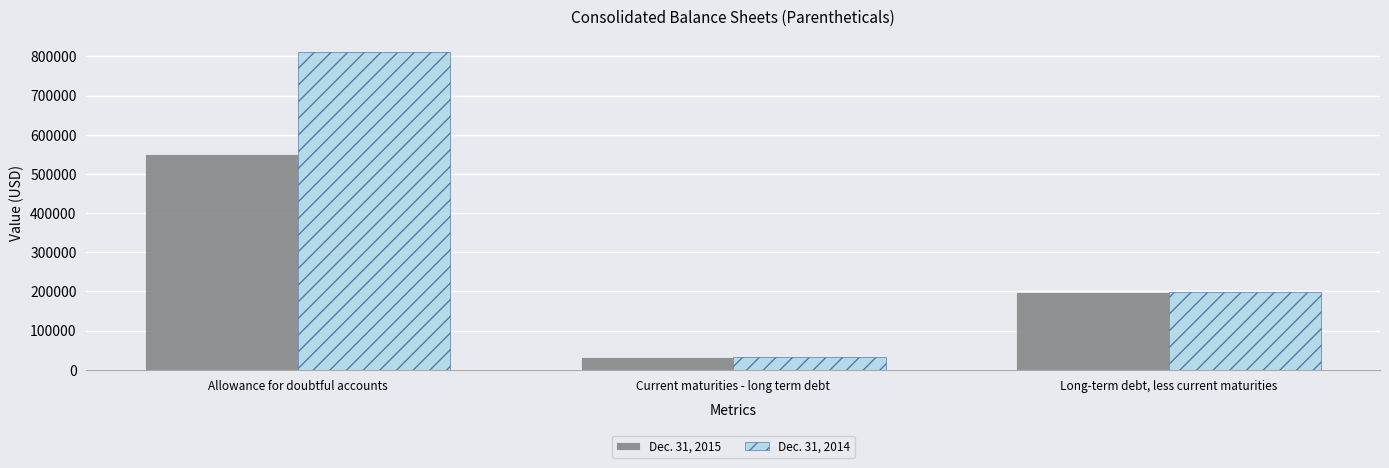

Which category has the lowest value in the Dec. 31, 2014 series?

Current maturities - long term debt